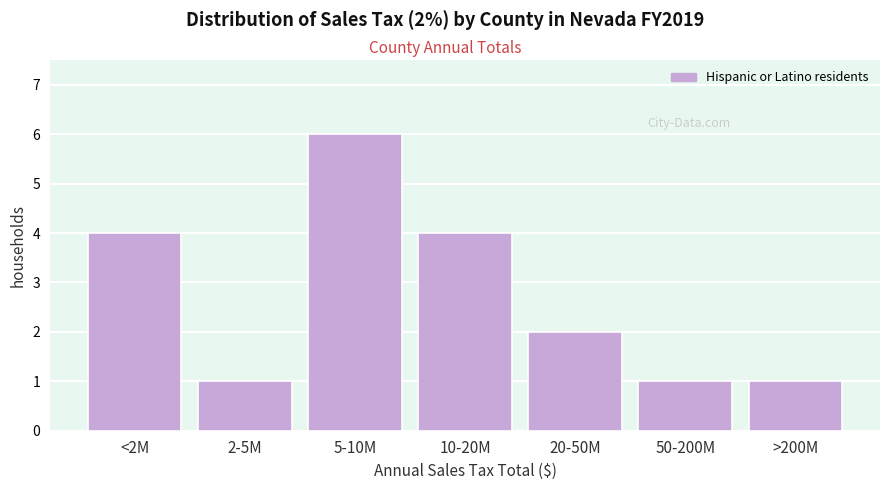

Reading left to right, extract all data points from this chart.

<2M=4	2-5M=1	5-10M=6	10-20M=4	20-50M=2	50-200M=1	>200M=1